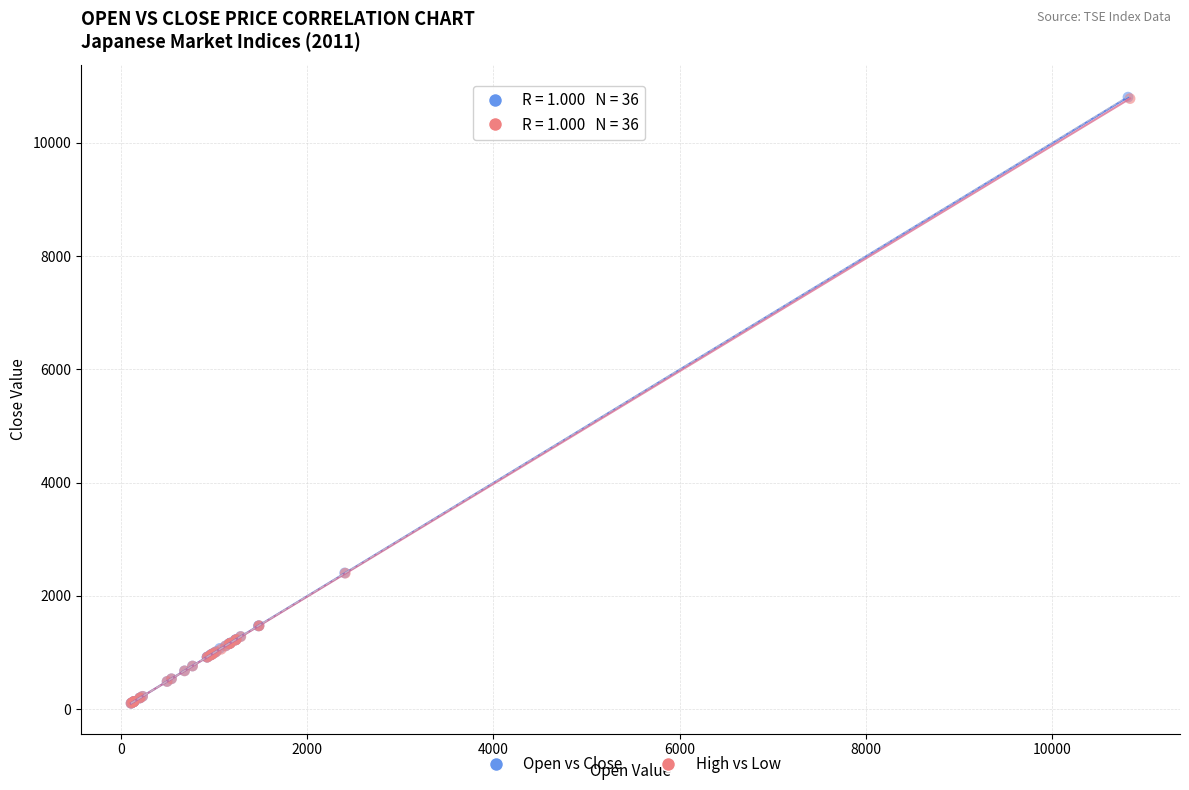

Which series has the widest spread of Y values?

Open vs Close